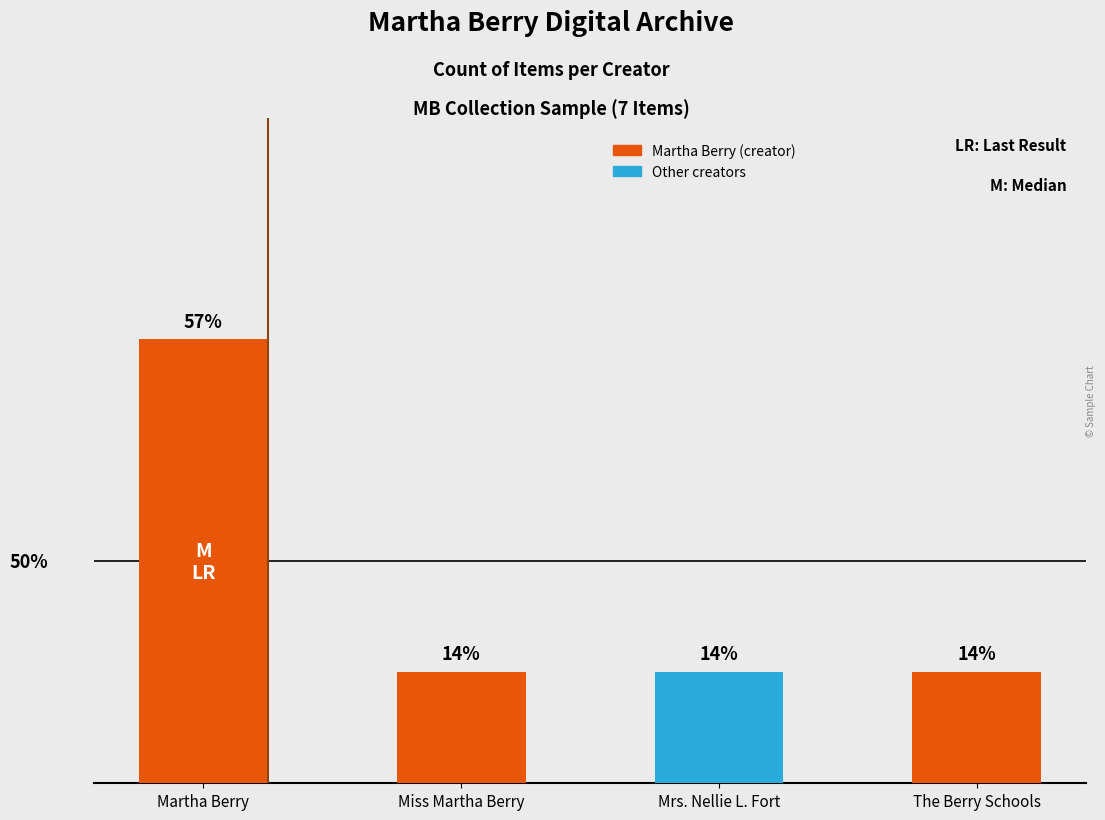

What is the label of the 1st bar from the right?

The Berry Schools